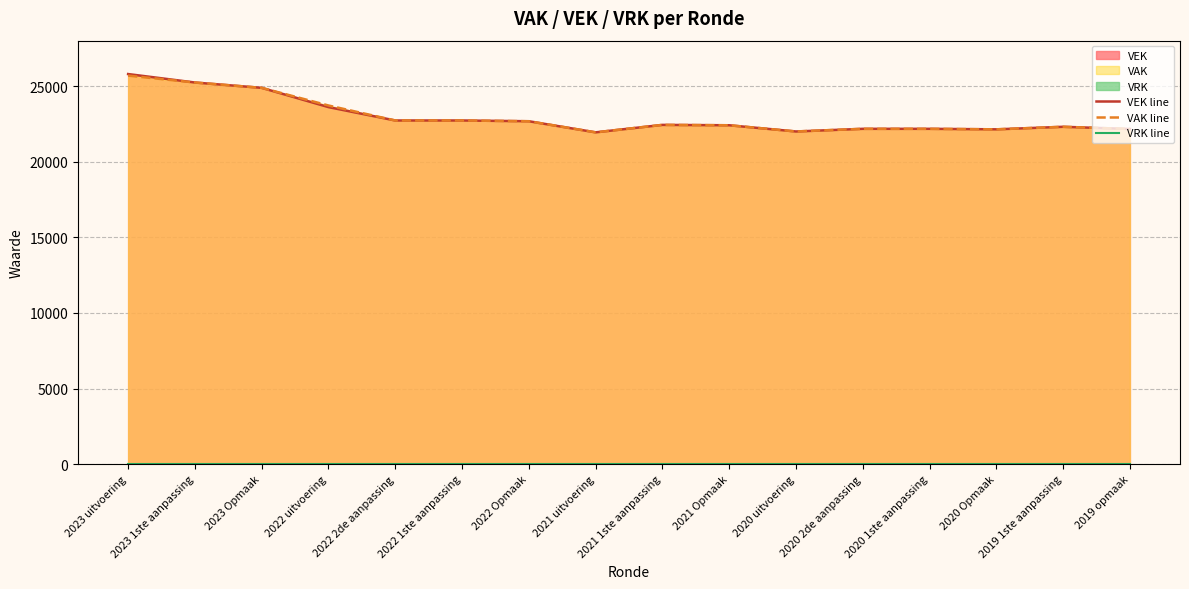

What value does the VAK line series have at 2021 Opmaak, to the nearest 50?

22400